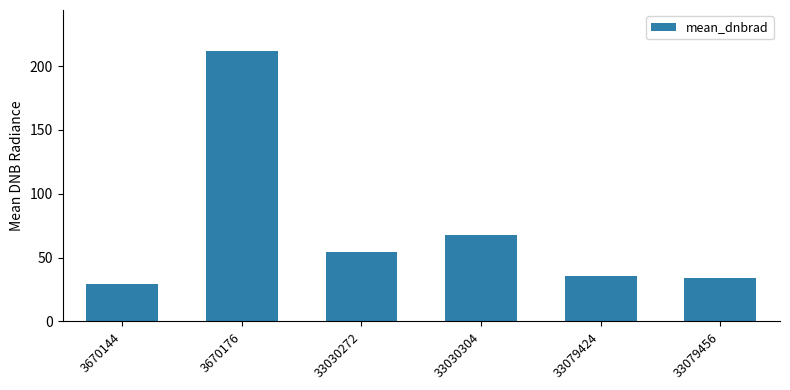

How many categories are shown in the chart?

6